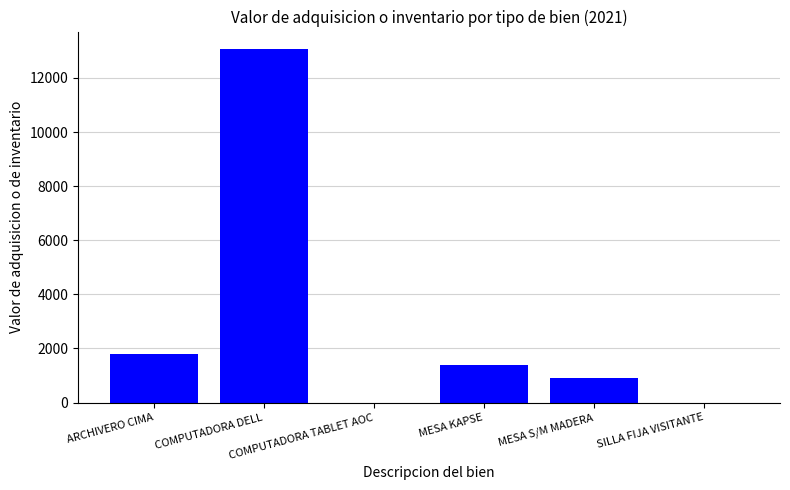

What is the sum of all values?

17165.5